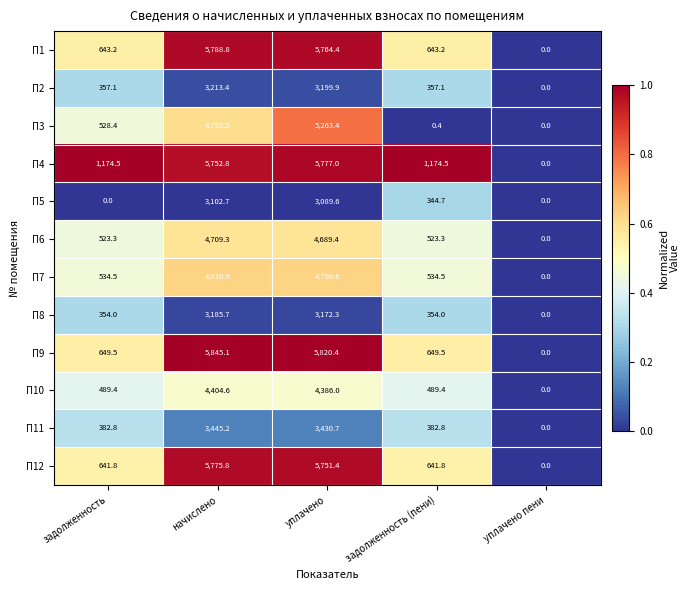

Which series has the largest total across all categories?

П4